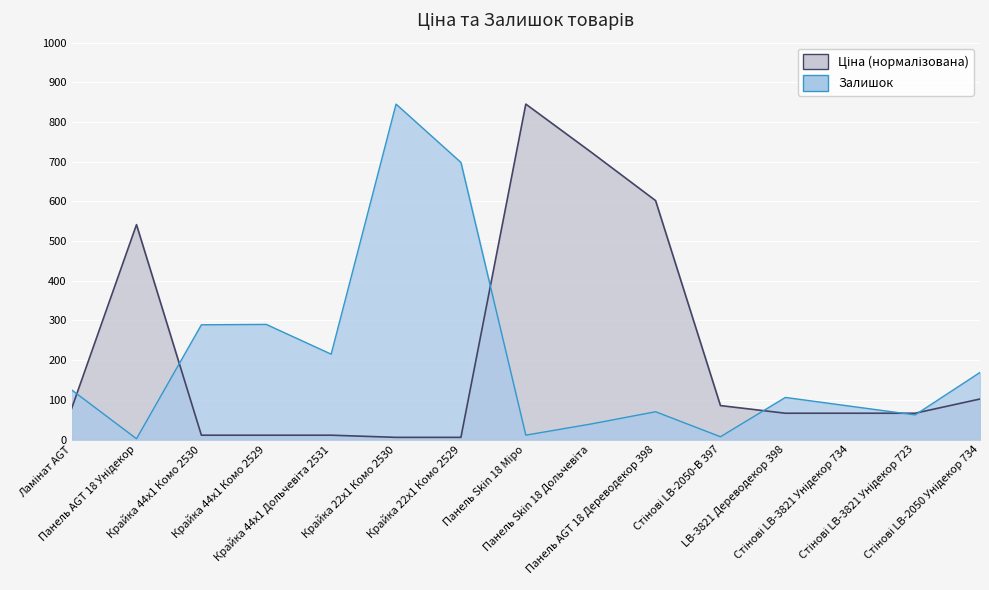

True or false: Залишок has more than 0 interior local peaks.

True